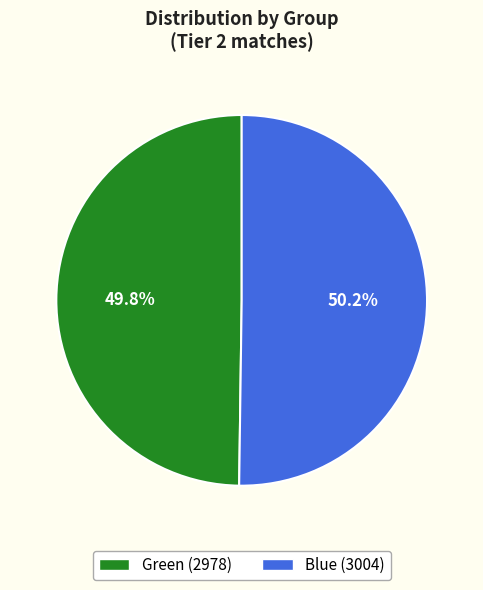

The Blue slice represents 50% of the pie. True or false?

True